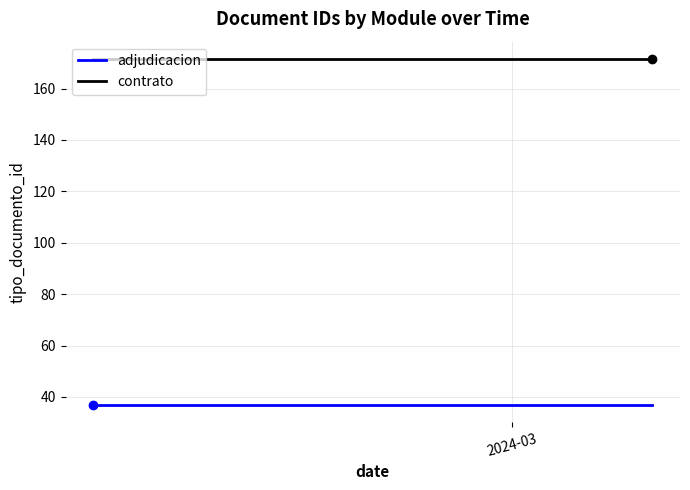

Which series reaches the maximum Y coordinate?

contrato